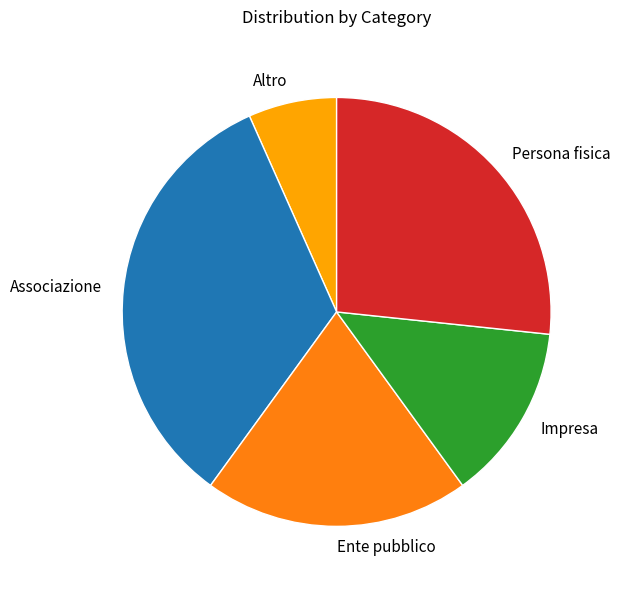

Rank the categories by value from highest to lowest.

Associazione, Persona fisica, Ente pubblico, Impresa, Altro